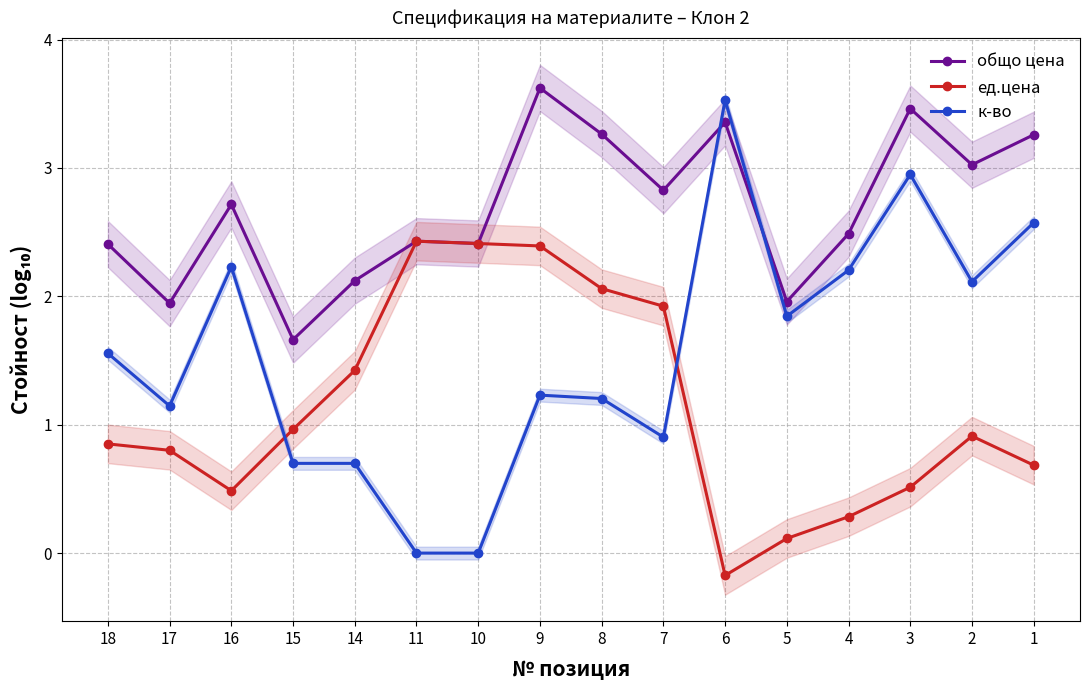

How many intersections are there between ед.цена and к-во?

2